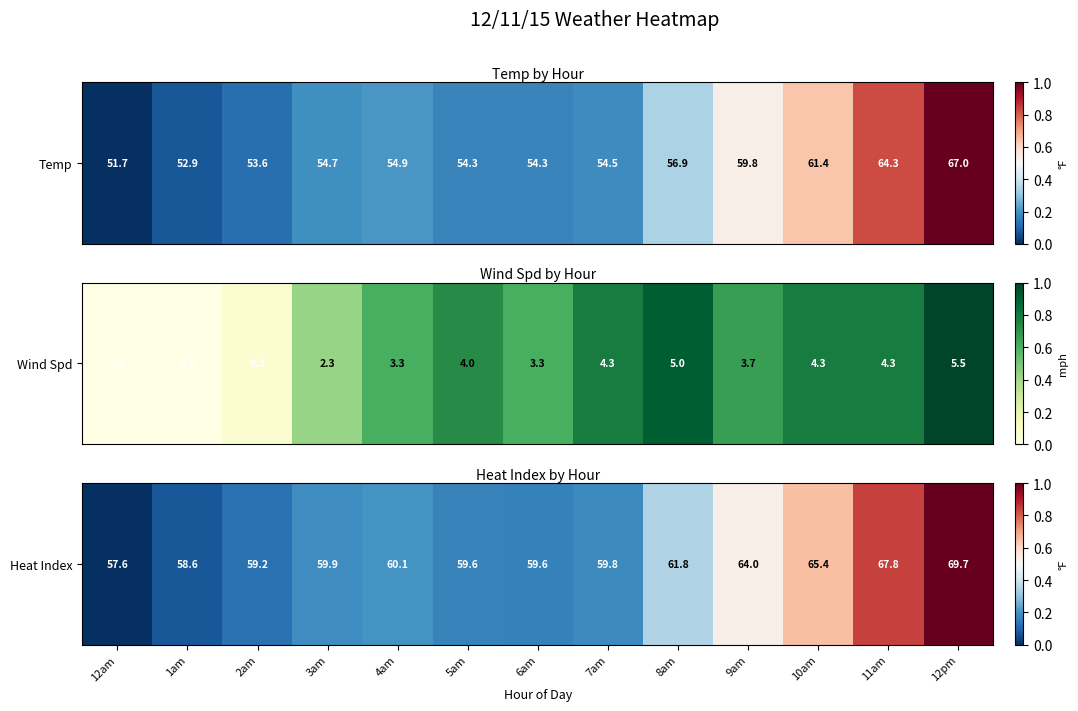

Count the number of categories in the chart.

13